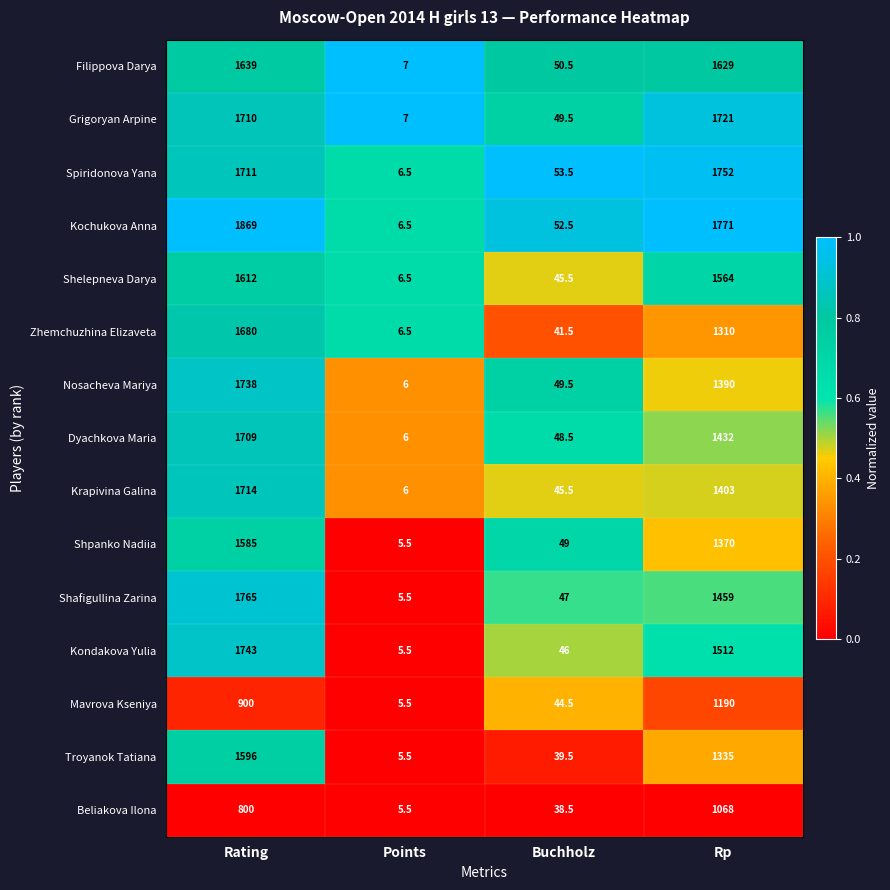

Rank the series by their maximum value, from lowest to highest.

Beliakova Ilona, Mavrova Kseniya, Shpanko Nadiia, Troyanok Tatiana, Shelepneva Darya, Filippova Darya, Zhemchuzhina Elizaveta, Dyachkova Maria, Krapivina Galina, Grigoryan Arpine, Nosacheva Mariya, Kondakova Yulia, Spiridonova Yana, Shafigullina Zarina, Kochukova Anna